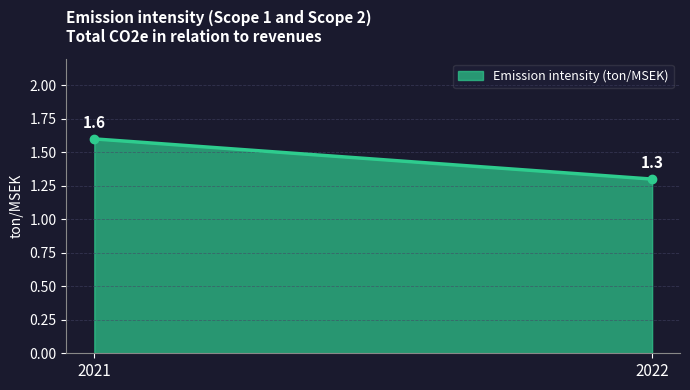

What is the average value?

1.5